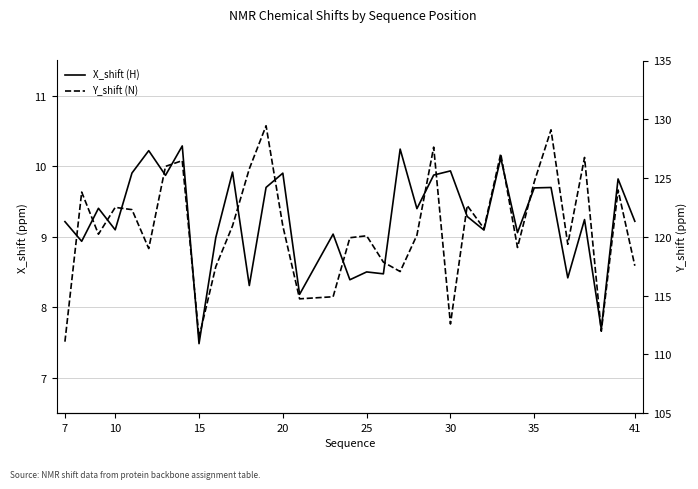

Is this an area chart (filled region under the line)?

No